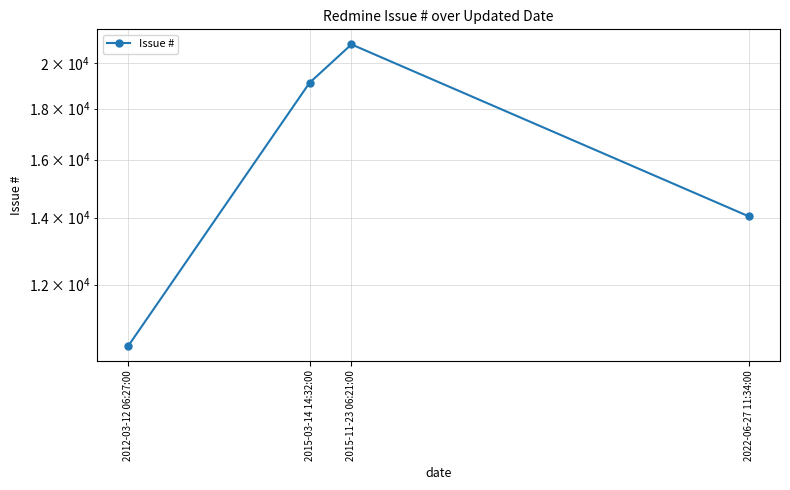

Read the value at 2012-03-12 06:27:00, to the nearest 100.

10400